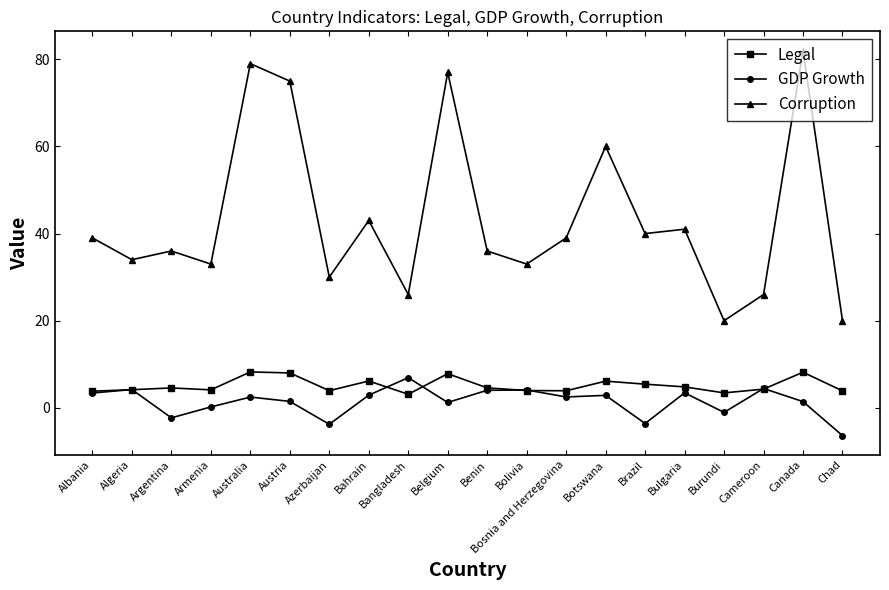

True or false: Corruption and GDP Growth intersect in this chart.

False